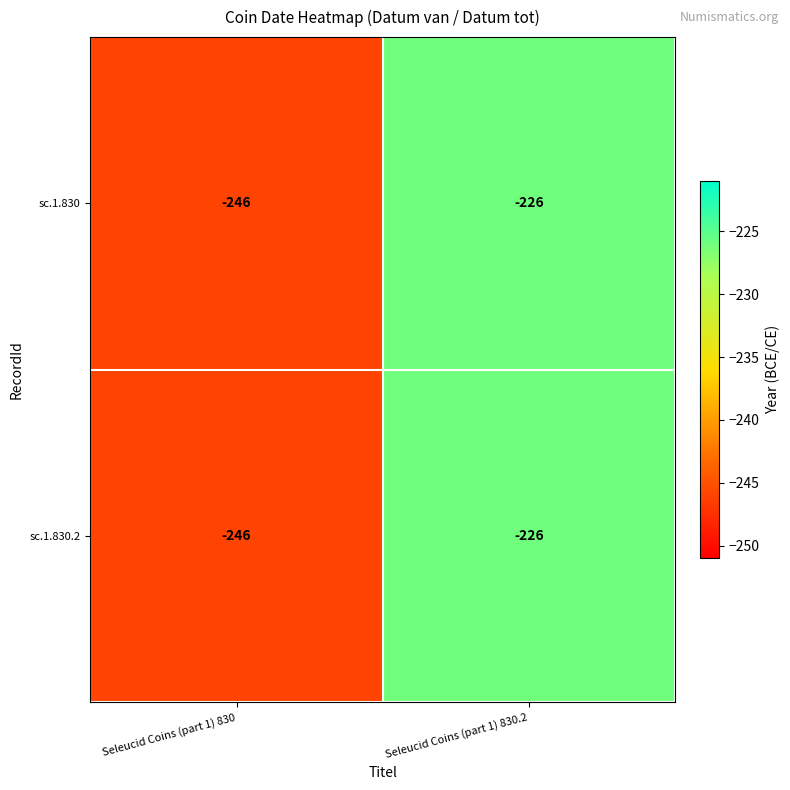

Which category has the highest value in the sc.1.830.2 series?

Seleucid Coins (part 1) 830.2